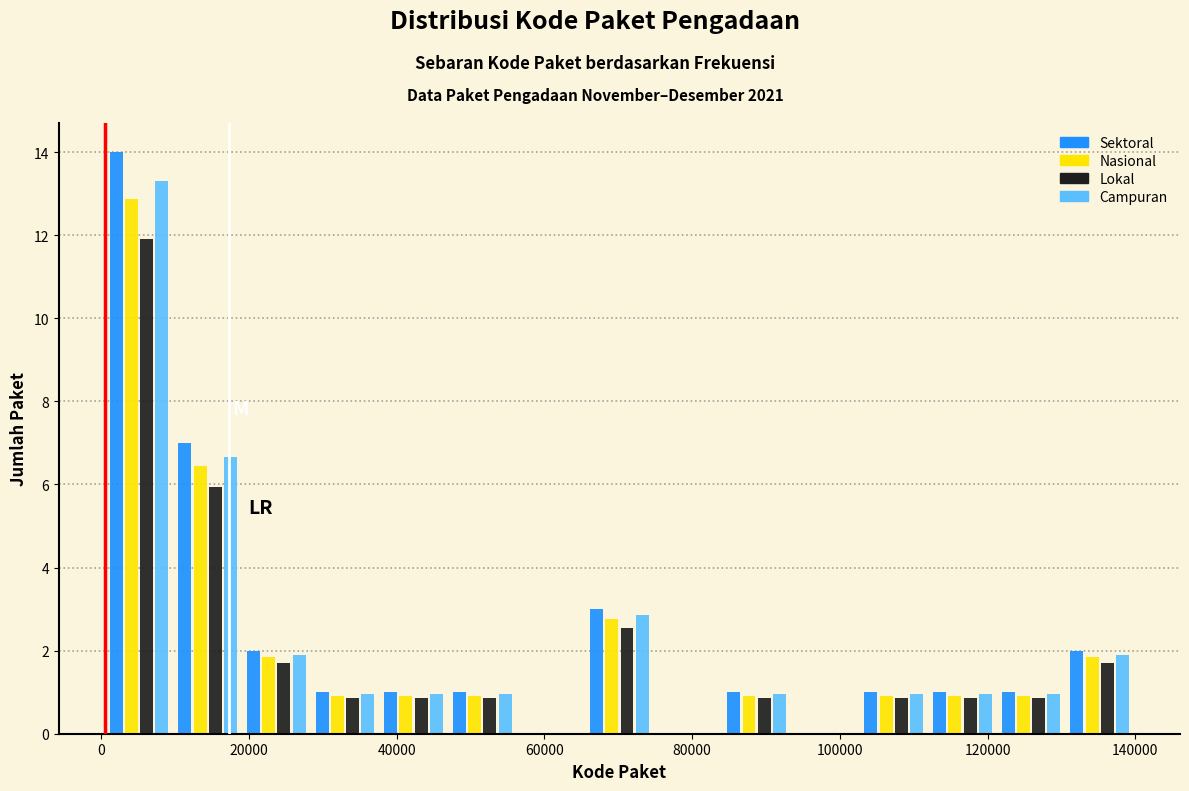

In the Nasional series, which range on the x-axis has the tallest bar?

0 to 10000